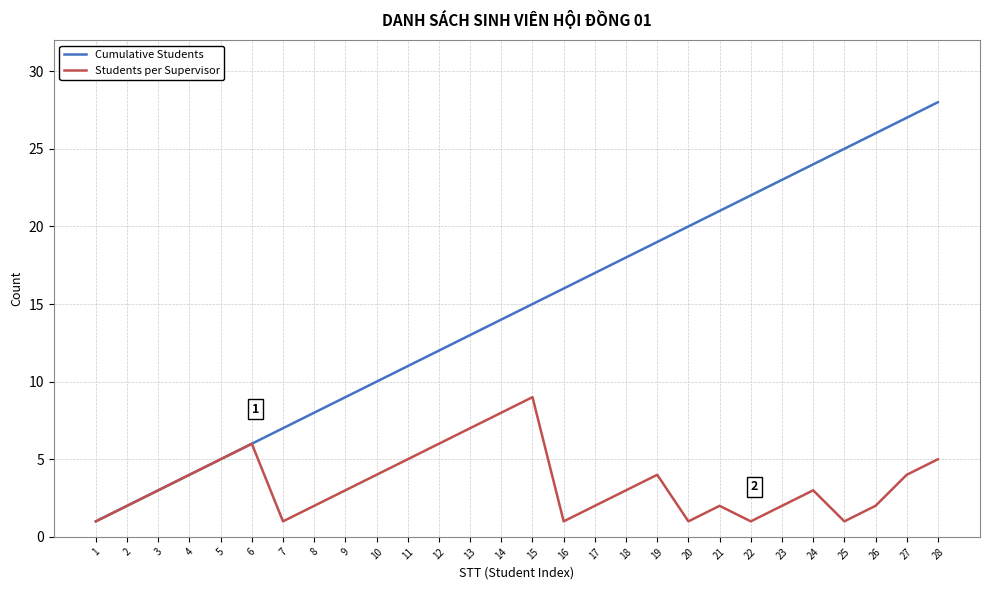

The value of Cumulative Students at 9 is 9. True or false?

True